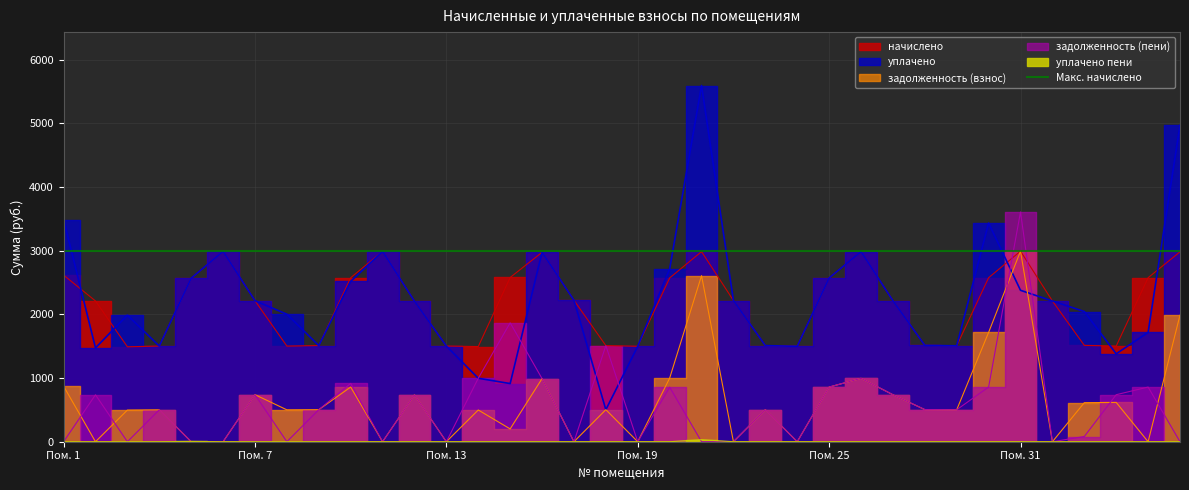

Between 13 and 30, which series saw the biggest shift?

уплачено